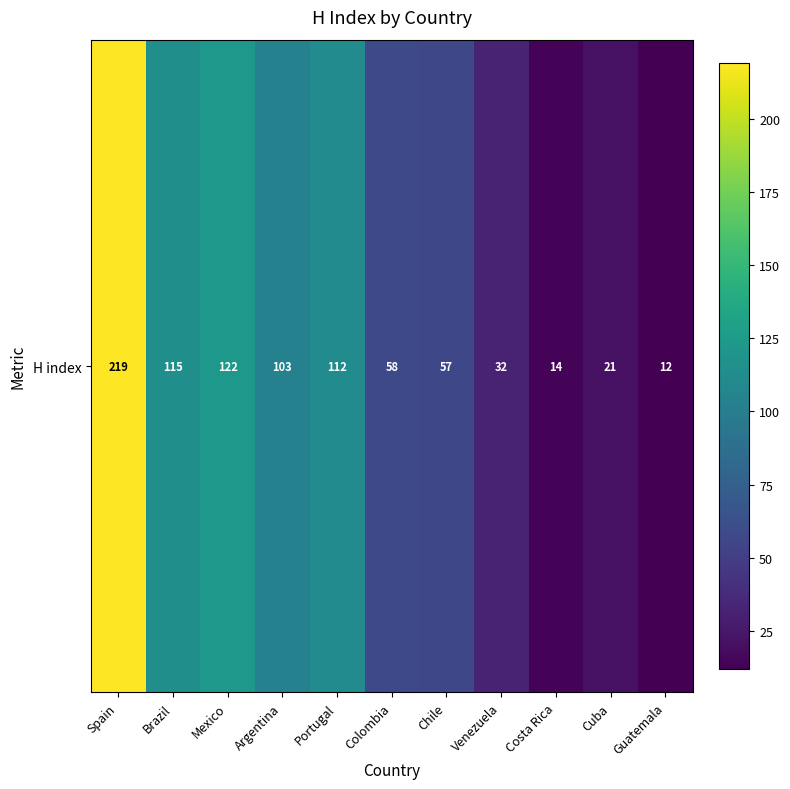

Where does the data first go above 58?

Spain